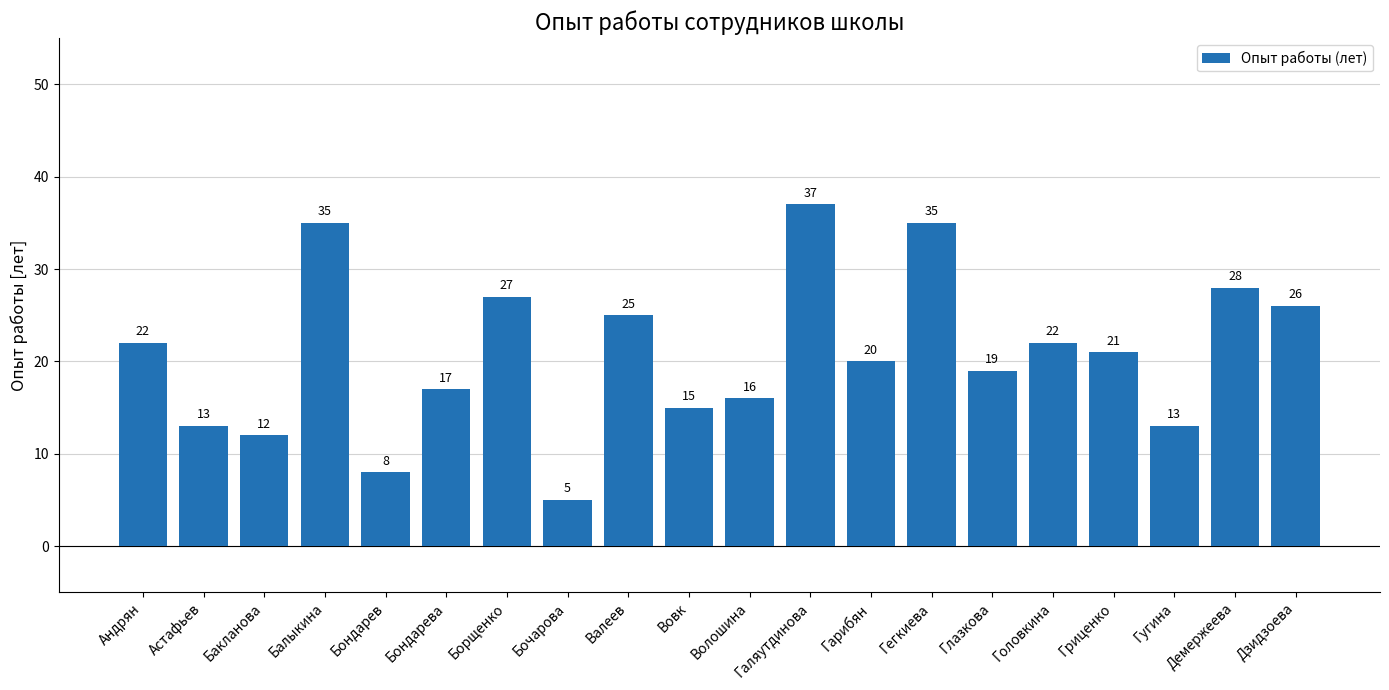

Which has a higher value, Вовк or Гегкиева?

Гегкиева